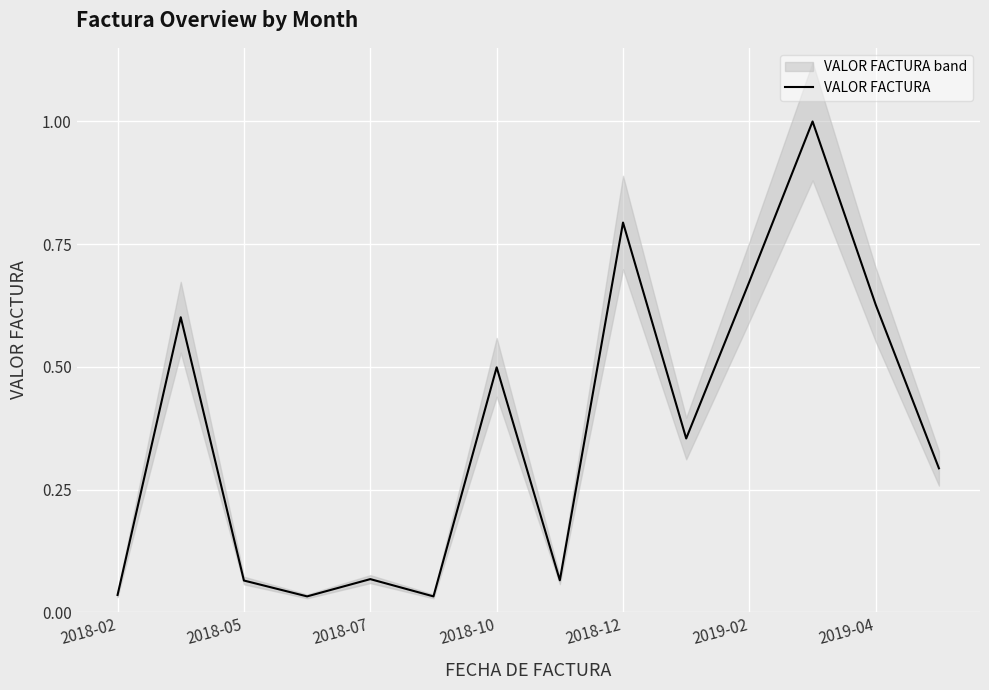

What is the average value?

0.4